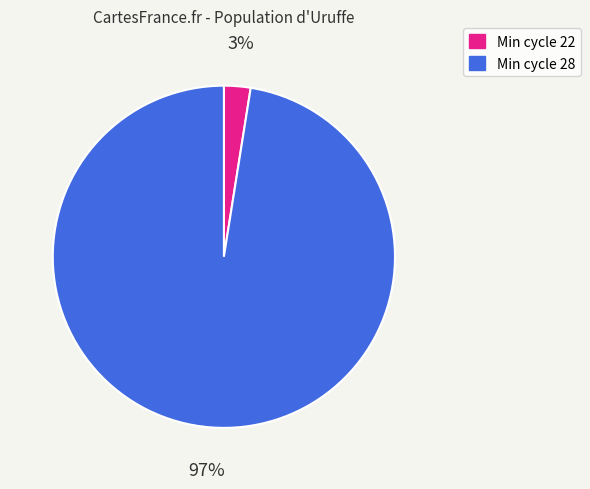

Is there any slice that represents more than half of the pie?

Yes